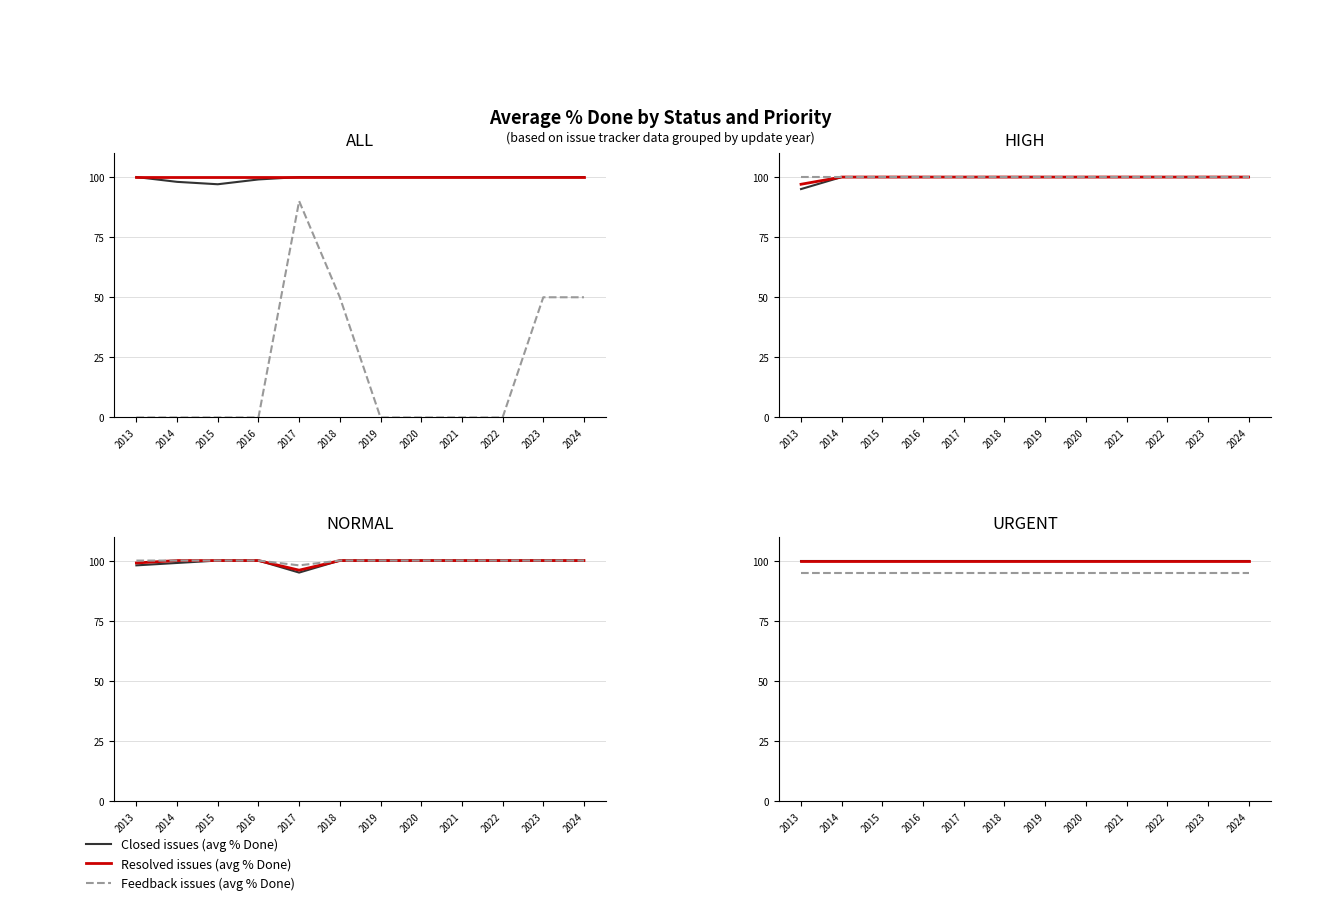

True or false: Closed (% Done) has more than 1 interior local peaks.

False